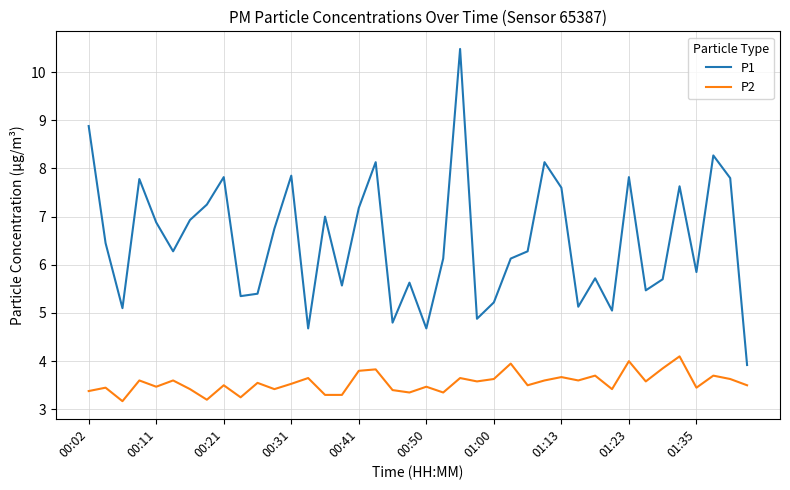

Which series has the widest spread of values?

P1